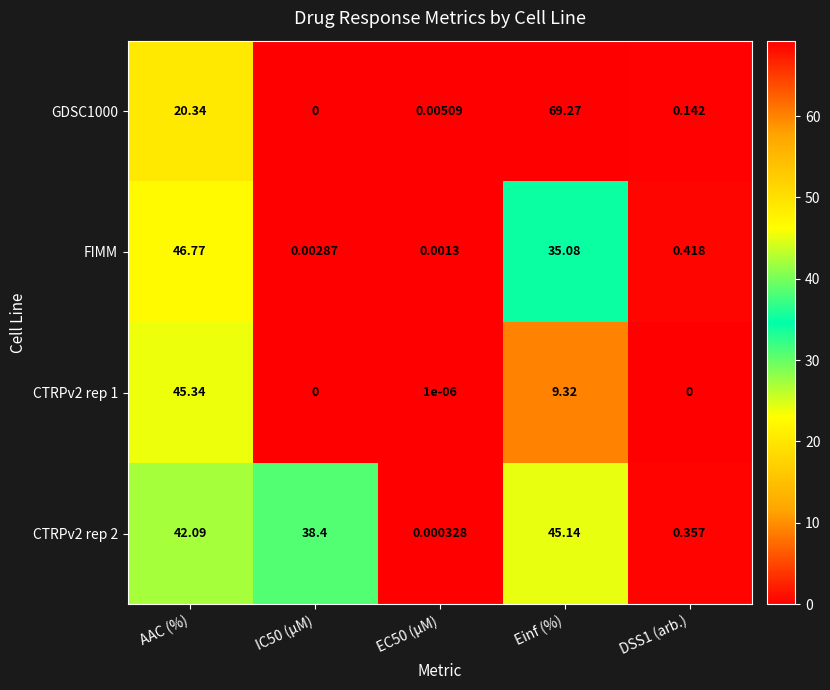

Where is CTRPv2 rep 1 nearest to the value 22?

Einf (%)